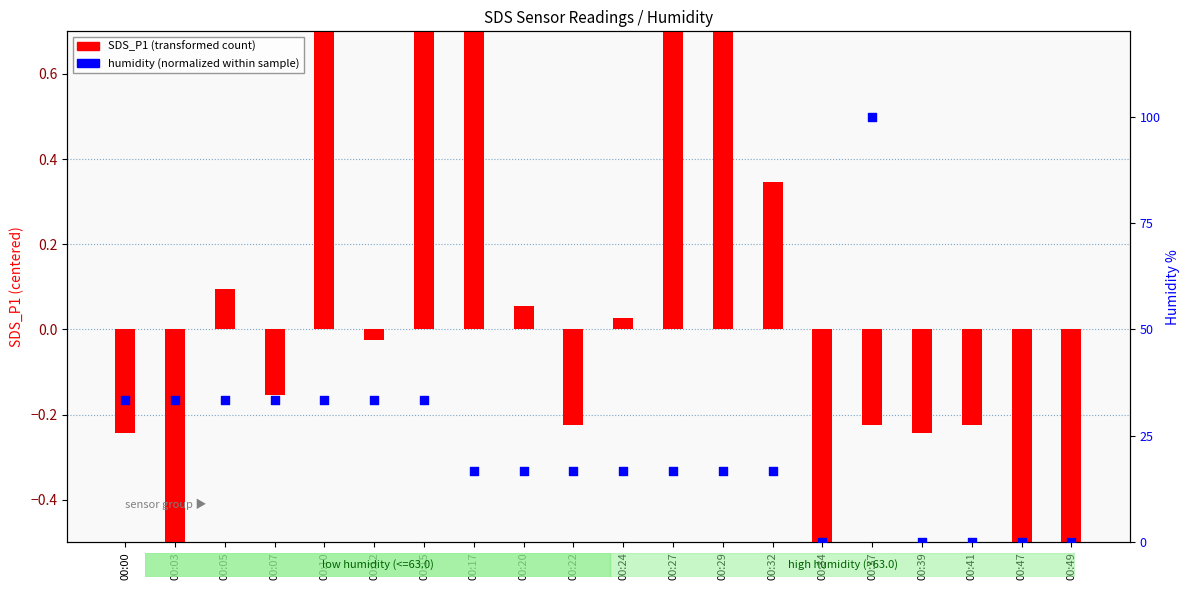

Which series contains the highest Y value?

humidity (normalized)